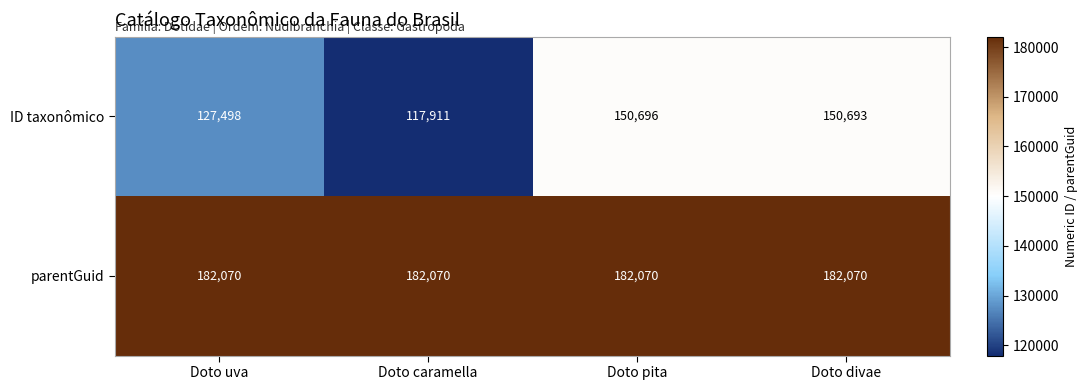

Reading right to left, extract all data points from this chart.

ID taxonômico: 150693	150696	117911	127498
parentGuid: 182070	182070	182070	182070